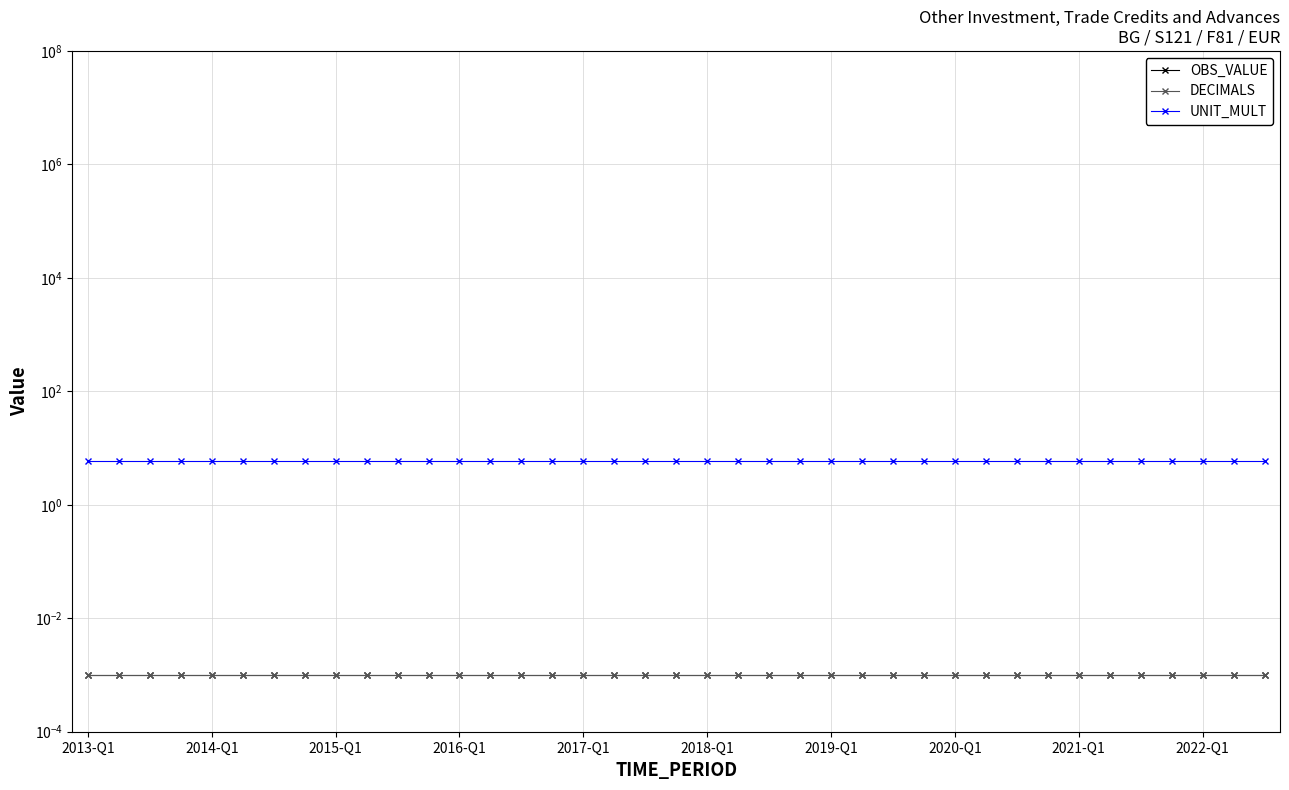

Which series has the largest total across all categories?

UNIT_MULT